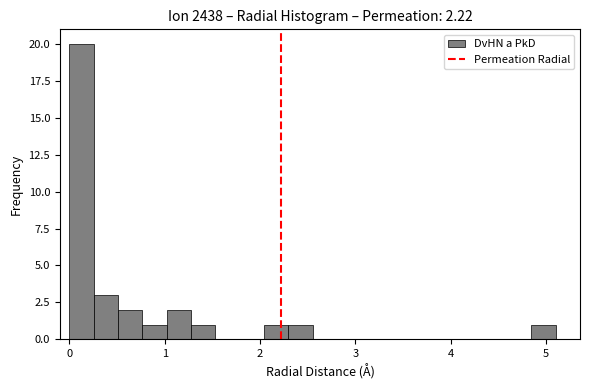

Around what value on the x-axis is the tallest bar? Give the approximate position of its centre, as read against the axis.

0.1